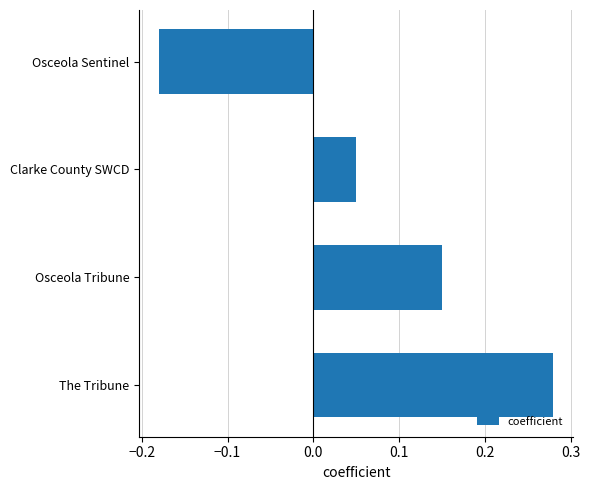

Which category has the lowest value across all series?

Osceola Sentinel